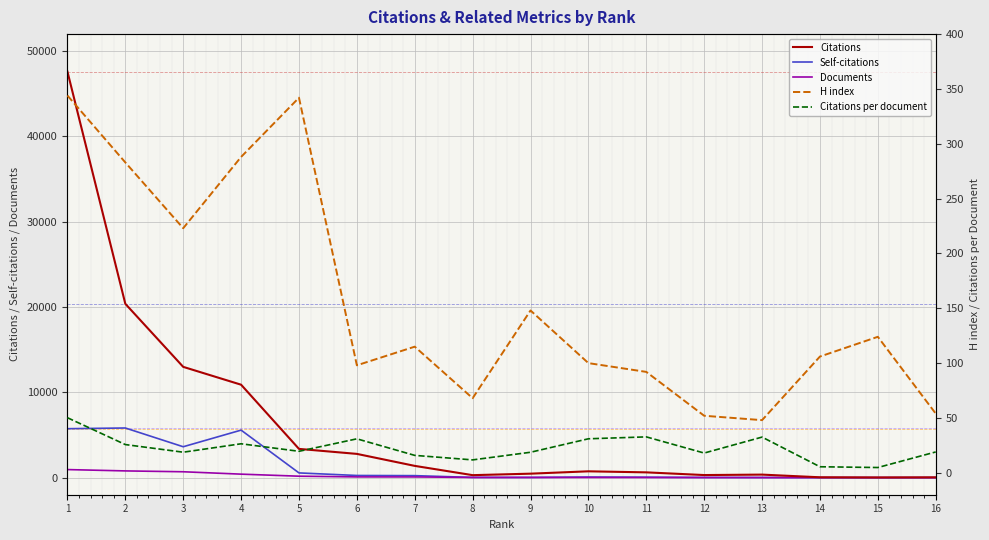

What is the approximate value of Citations at 15?

24.0